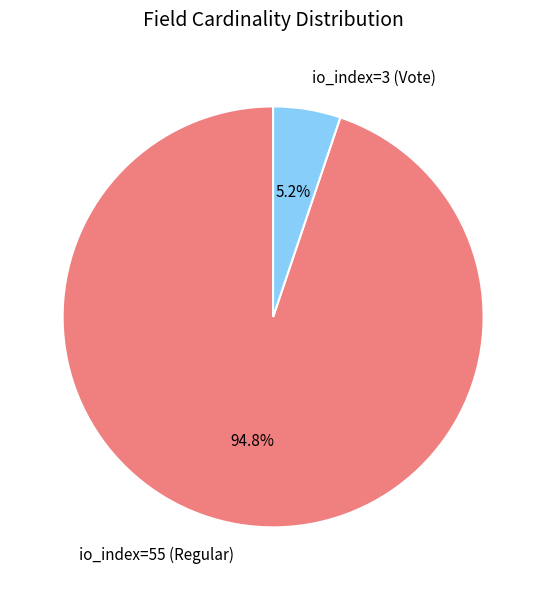

To the nearest percent, what is the combined percentage of io_index=55 (Regular) and io_index=3 (Vote)?

100%